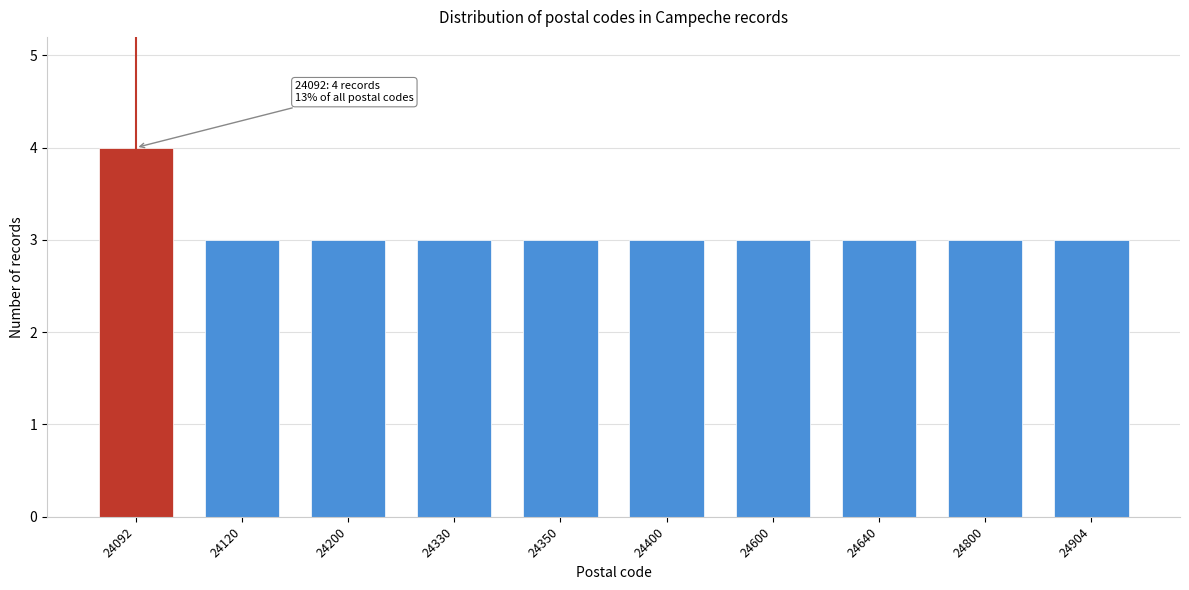

Reading left to right, what are all the values shown in this chart?

24092=4	24120=3	24200=3	24330=3	24350=3	24400=3	24600=3	24640=3	24800=3	24904=3